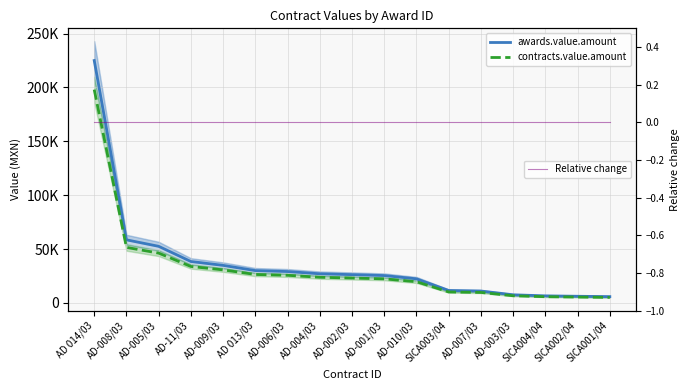

What position from the left is AD-007/03?

13